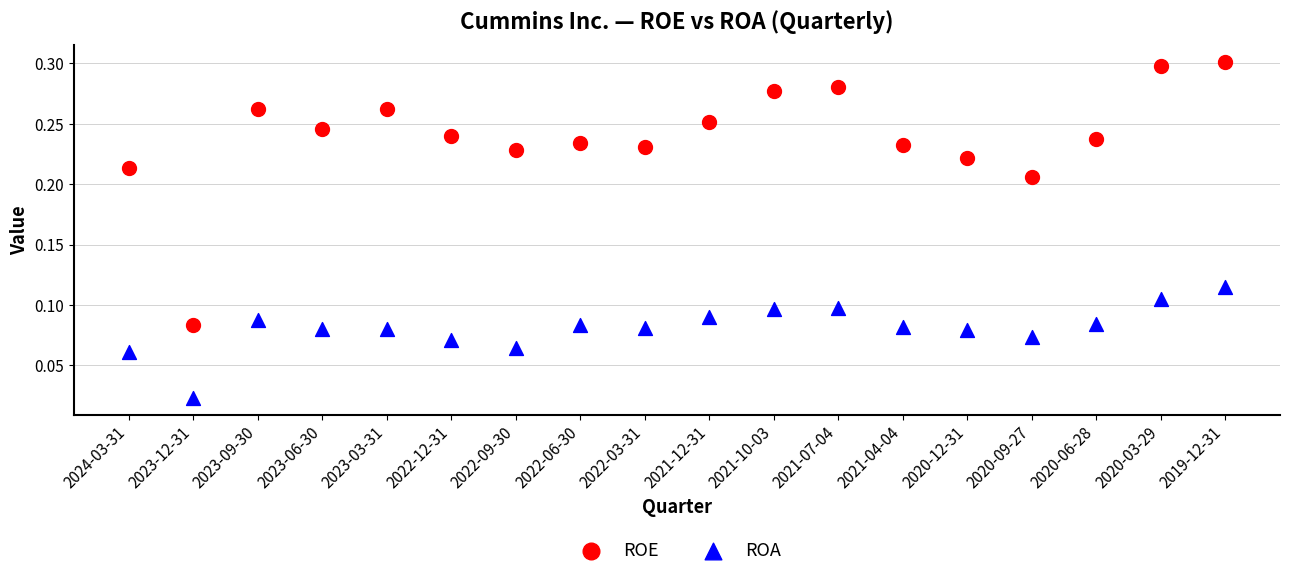

Which series contains the highest Y value?

ROE